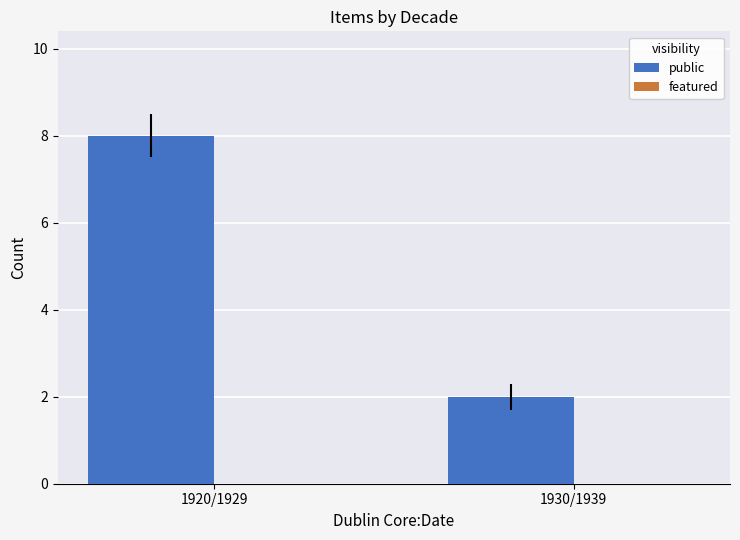

What value does the data have at 1920/1929?

8